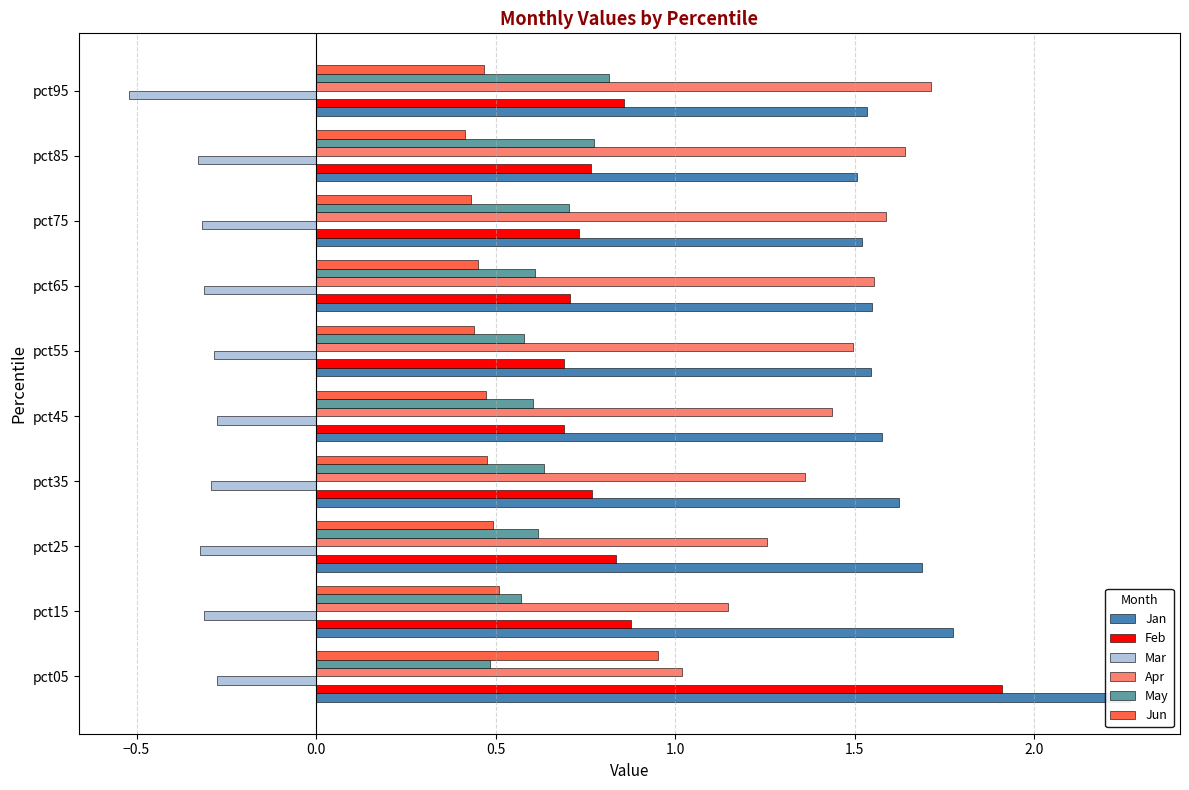

What is the total value across all series at pct95?

4.9